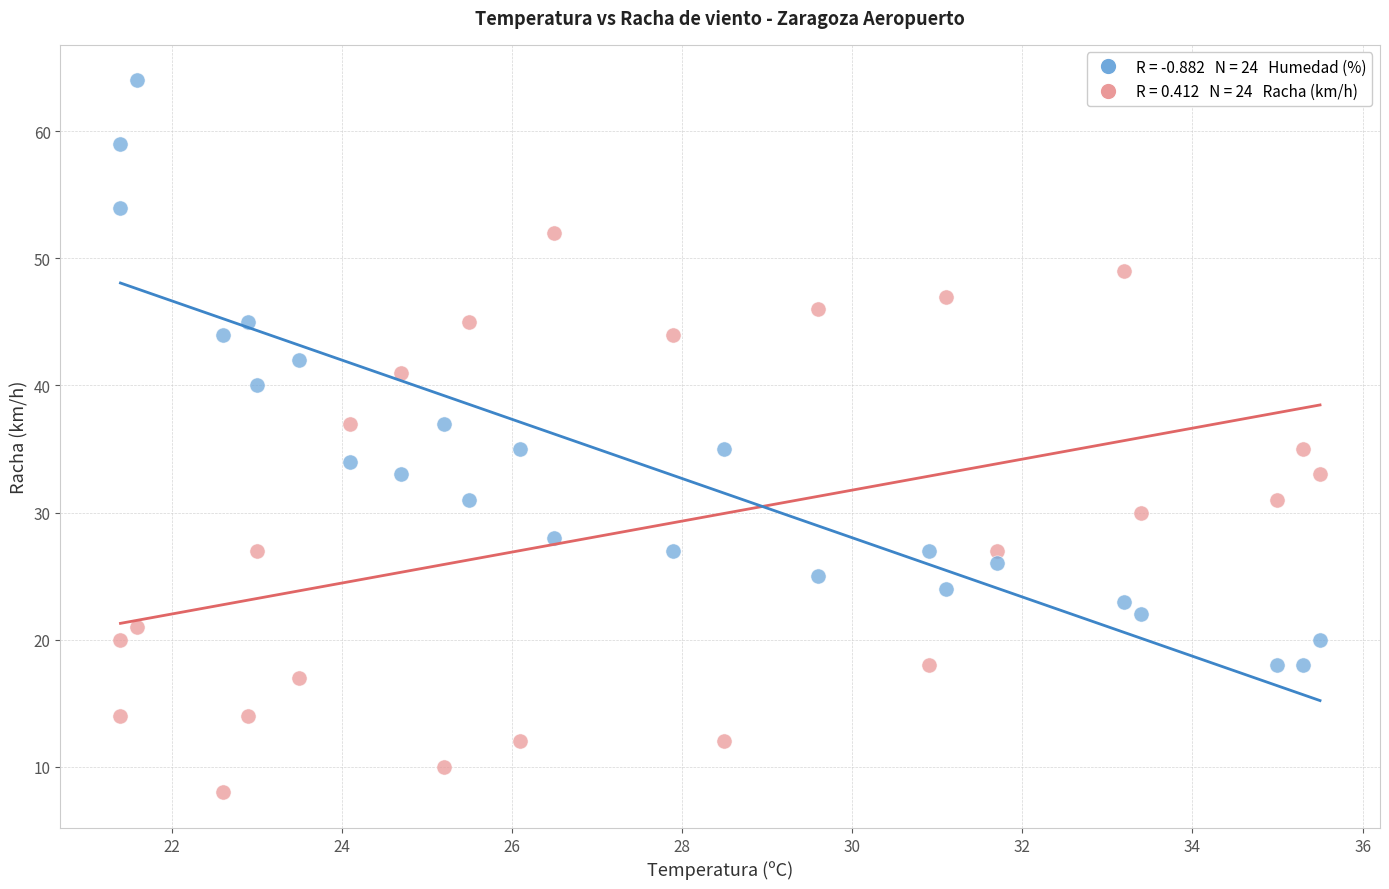

How many data points are displayed?

48